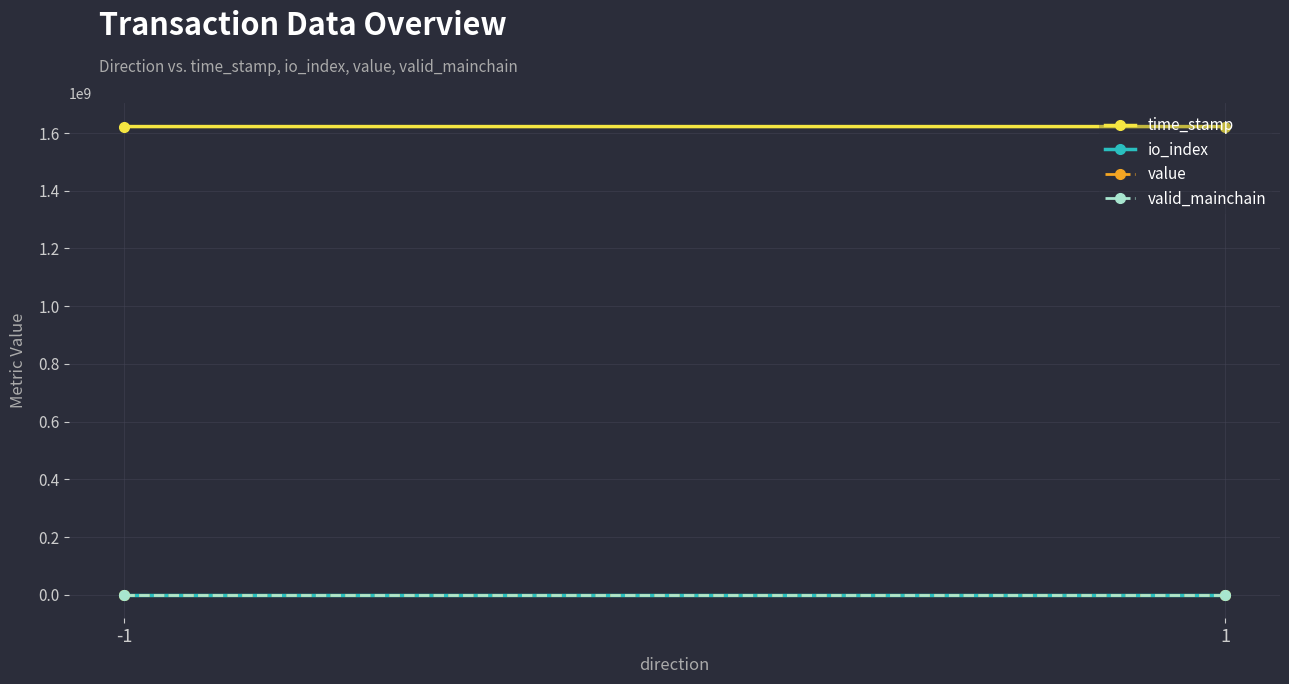

What is the value of the value point at the 1st from the left?

34.2